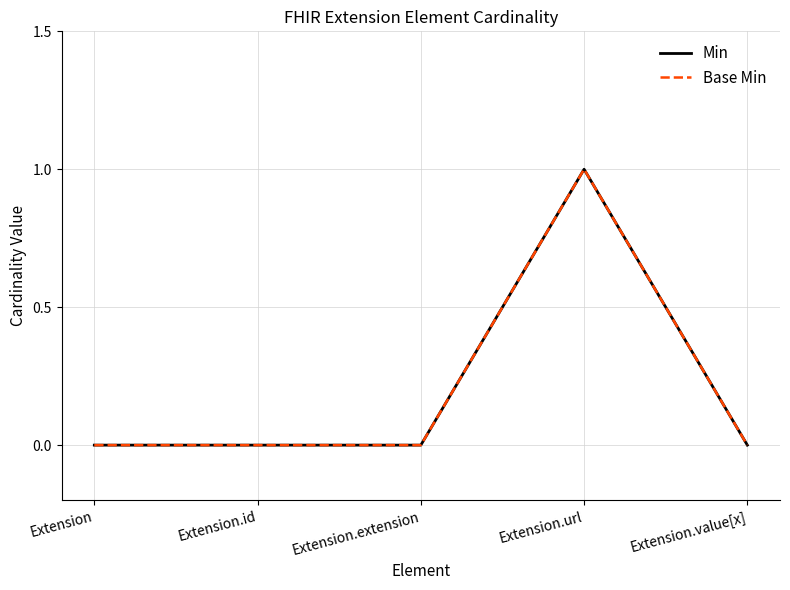

Is this an area chart (filled region under the line)?

No